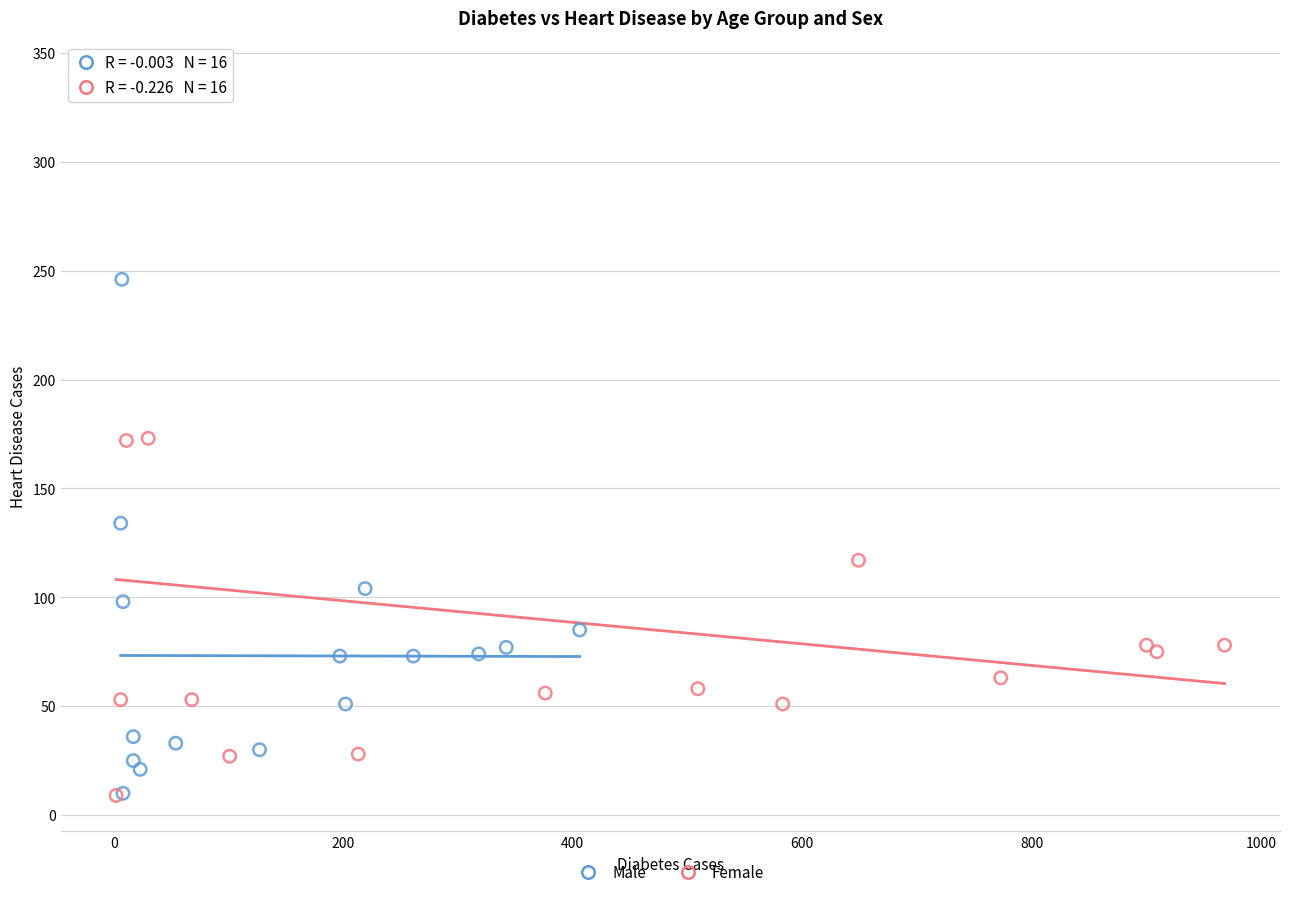

Which series contains the highest Y value?

Female